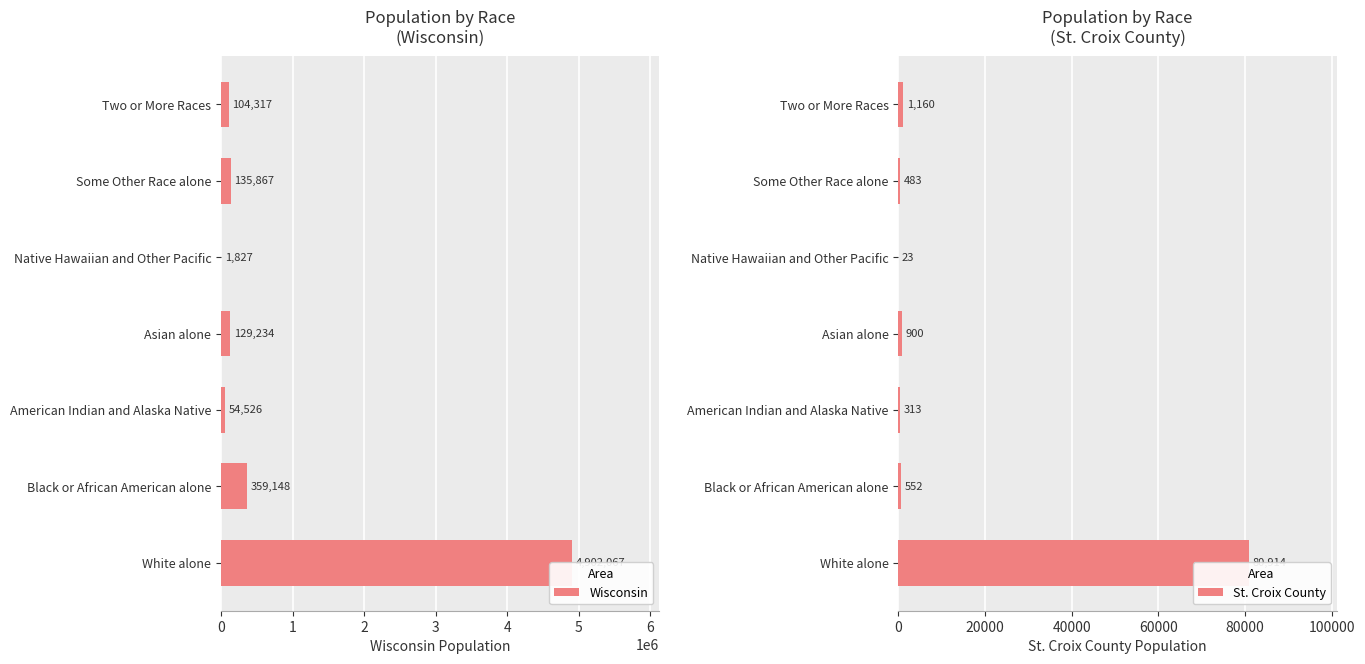

Reading left to right, what are all the values shown in this chart?

Wisconsin: 0=4902067	1=359148	2=54526	3=129234	4=1827	5=135867	6=104317
St. Croix County: 0=80914	1=552	2=313	3=900	4=23	5=483	6=1160